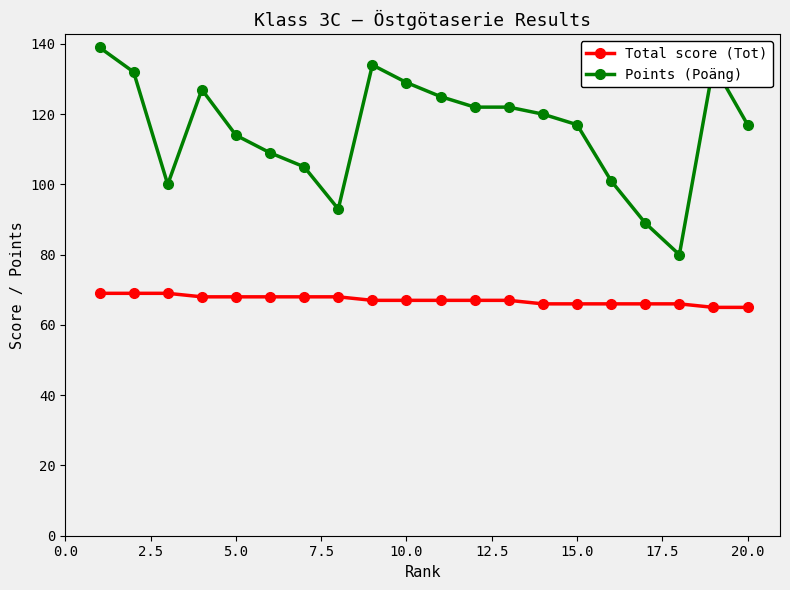

Reading right to left, list all the values displayed in this chart.

Total score (Tot): 65	65	66	66	66	66	66	67	67	67	67	67	68	68	68	68	68	69	69	69
Points (Poäng): 117	134	80	89	101	117	120	122	122	125	129	134	93	105	109	114	127	100	132	139